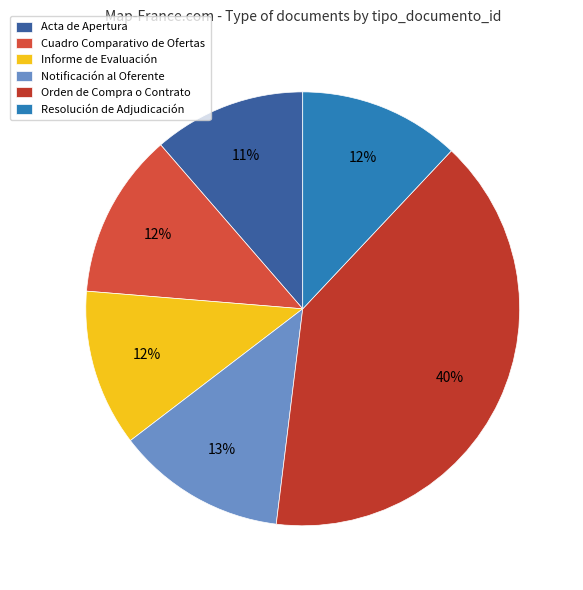

Count the number of slices in the pie.

6